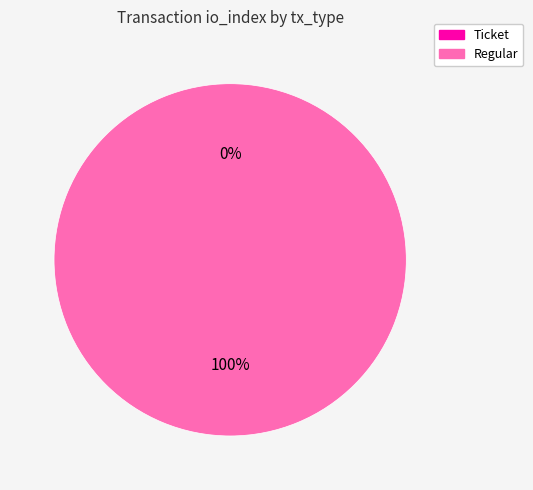

True or false: Regular accounts for 100% of the total.

True